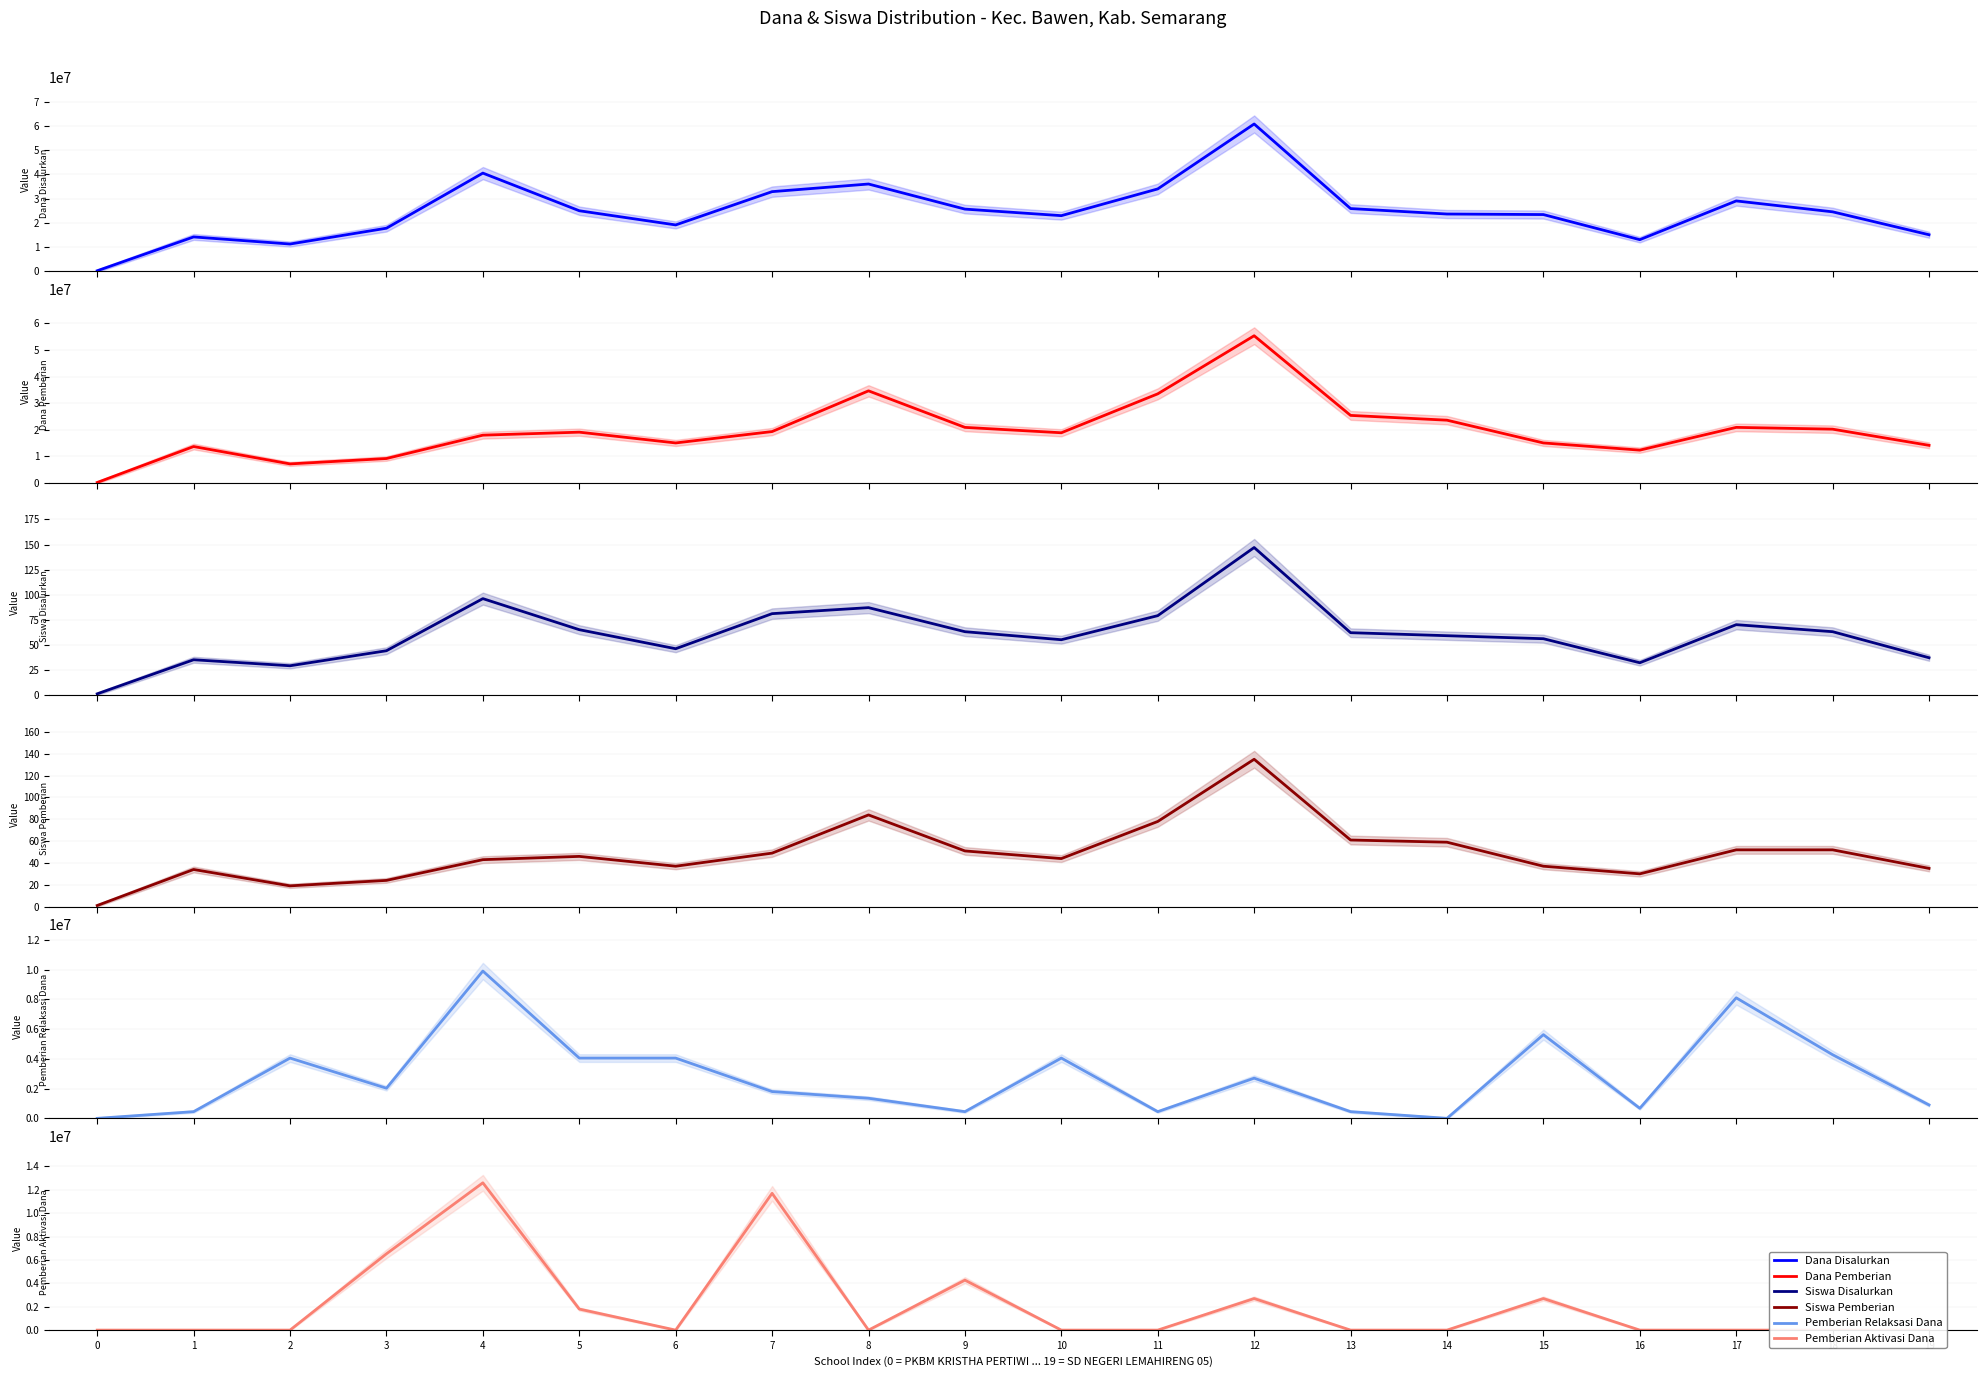

True or false: Dana Pemberian and Dana Disalurkan cross at least once.

False